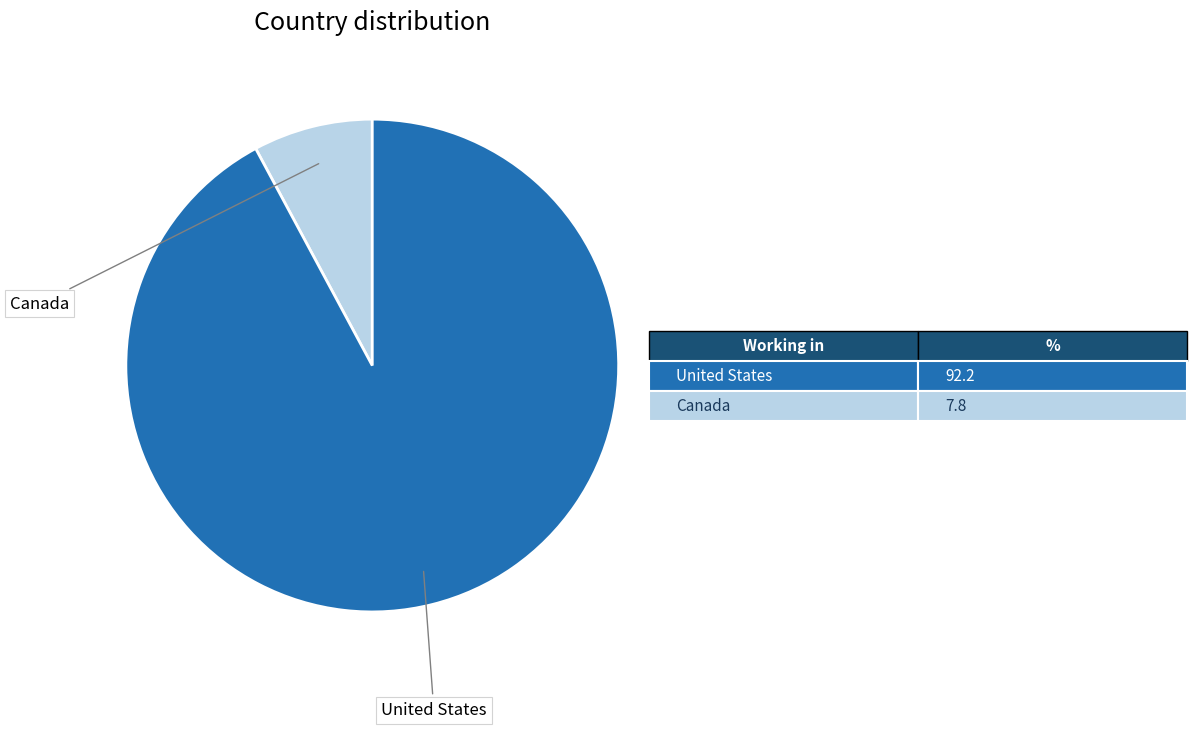

Is there a majority slice in this chart?

Yes